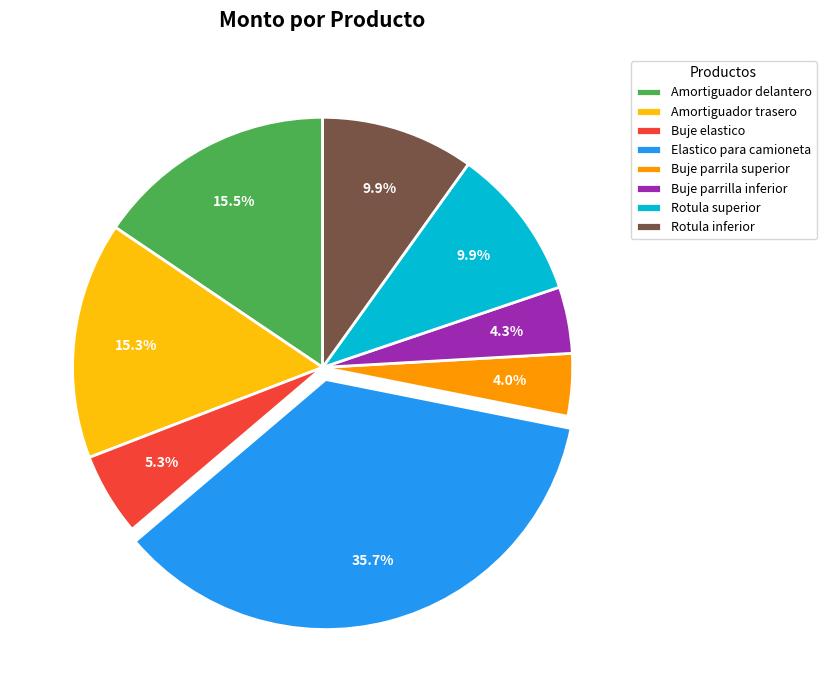

The Buje parrilla inferior slice represents 4% of the pie. True or false?

True